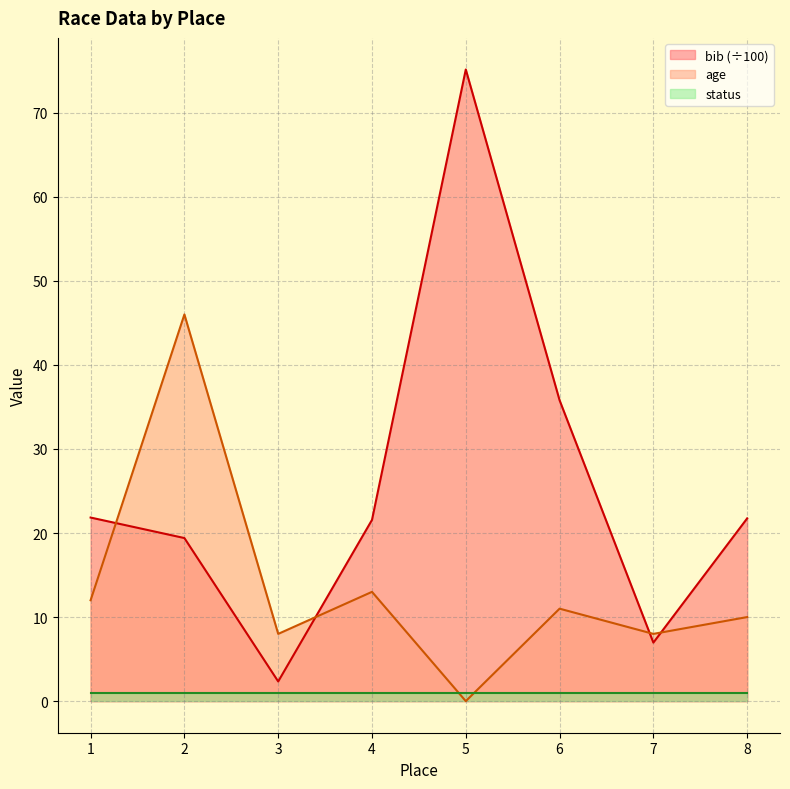

In age, how many points are lower than both neighbors (excluding endpoints)?

3